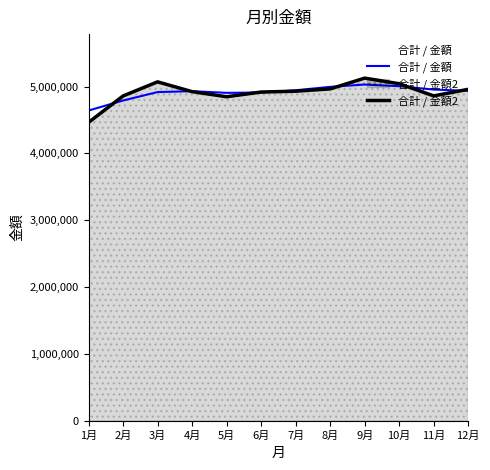

Reading left to right, what are all the values shown in this chart?

合計 / 金額: 1月=4642692.5	2月=4792722.4	3月=4918961.3	4月=4932484.9	5月=4907469.7	6月=4913082.2	7月=4946464.5	8月=4996806.7	9月=5031933.9	10月=5006738.6	11月=4956393.8	12月=4938249.5
合計 / 金額2: 1月=4464846.9	2月=4860638.7	3月=5071990.2	4月=4925411.8	5月=4849083.0	6月=4919870.4	7月=4931771.4	8月=4966462.1	9月=5127847.9	10月=5043869.6	11月=4861895.3	12月=4960312.7